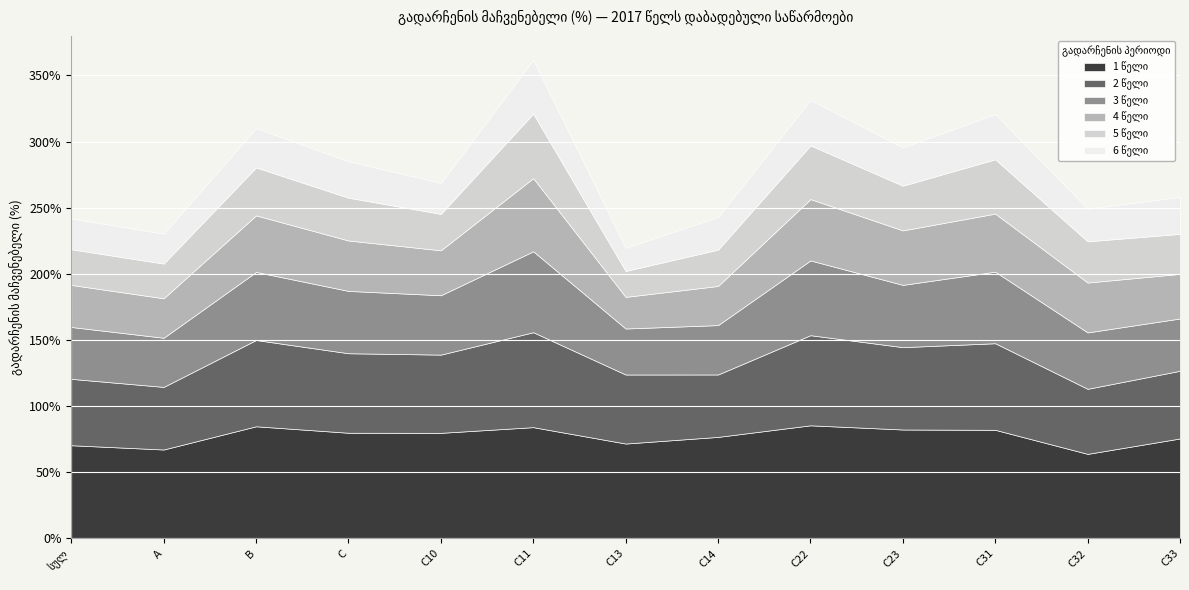

Where is the first local maximum for 6 წელი?

B